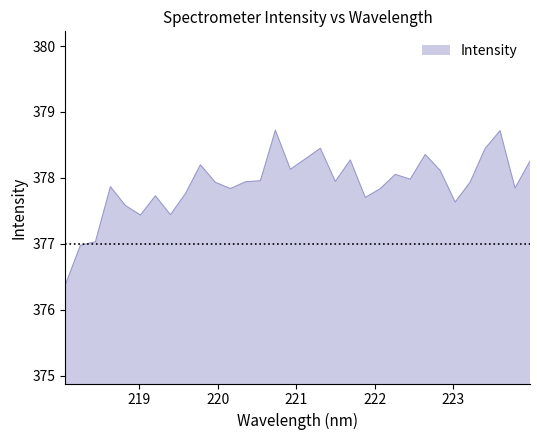

True or false: there are more than 0 points higher than both neighbors.

True